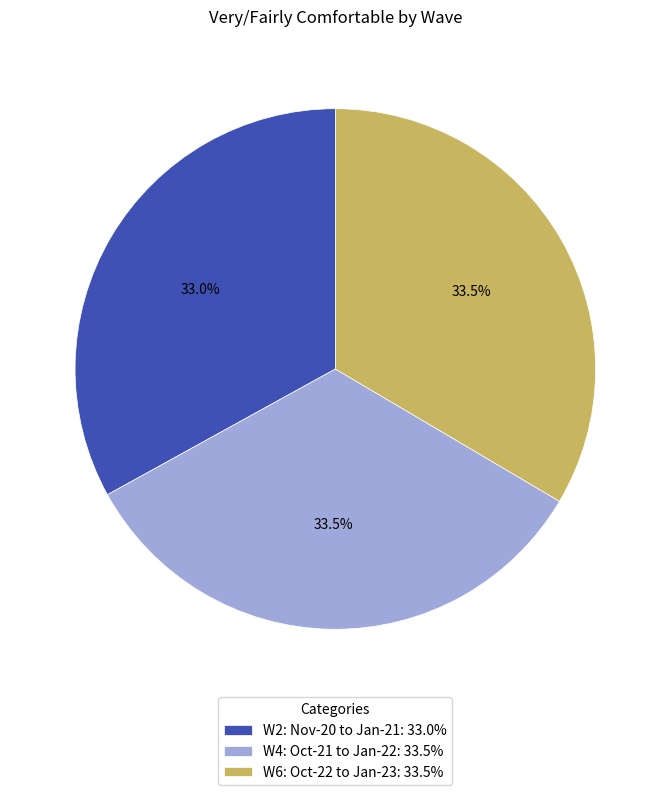

Is there a majority slice in this chart?

No